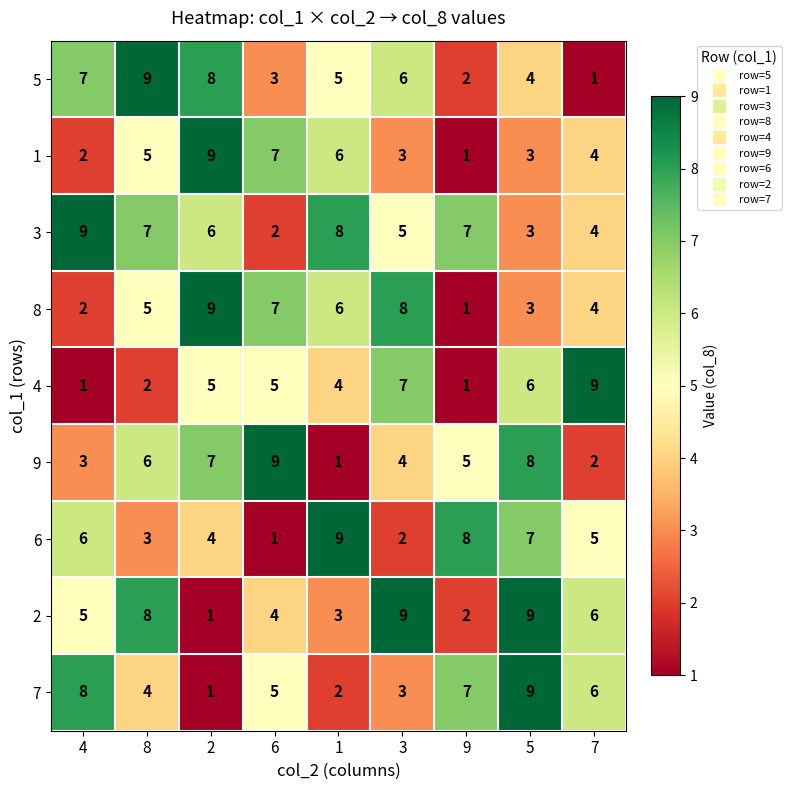

At how many categories does at least one series exceed 6?

9